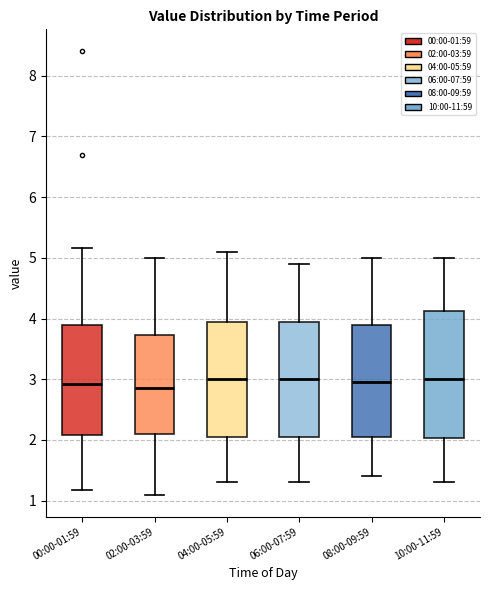

Where is the upper edge of the box for 04:00-05:59 on the y-axis? The values are not printed on the chart, so give them approximately, as read against the axis.

4.0